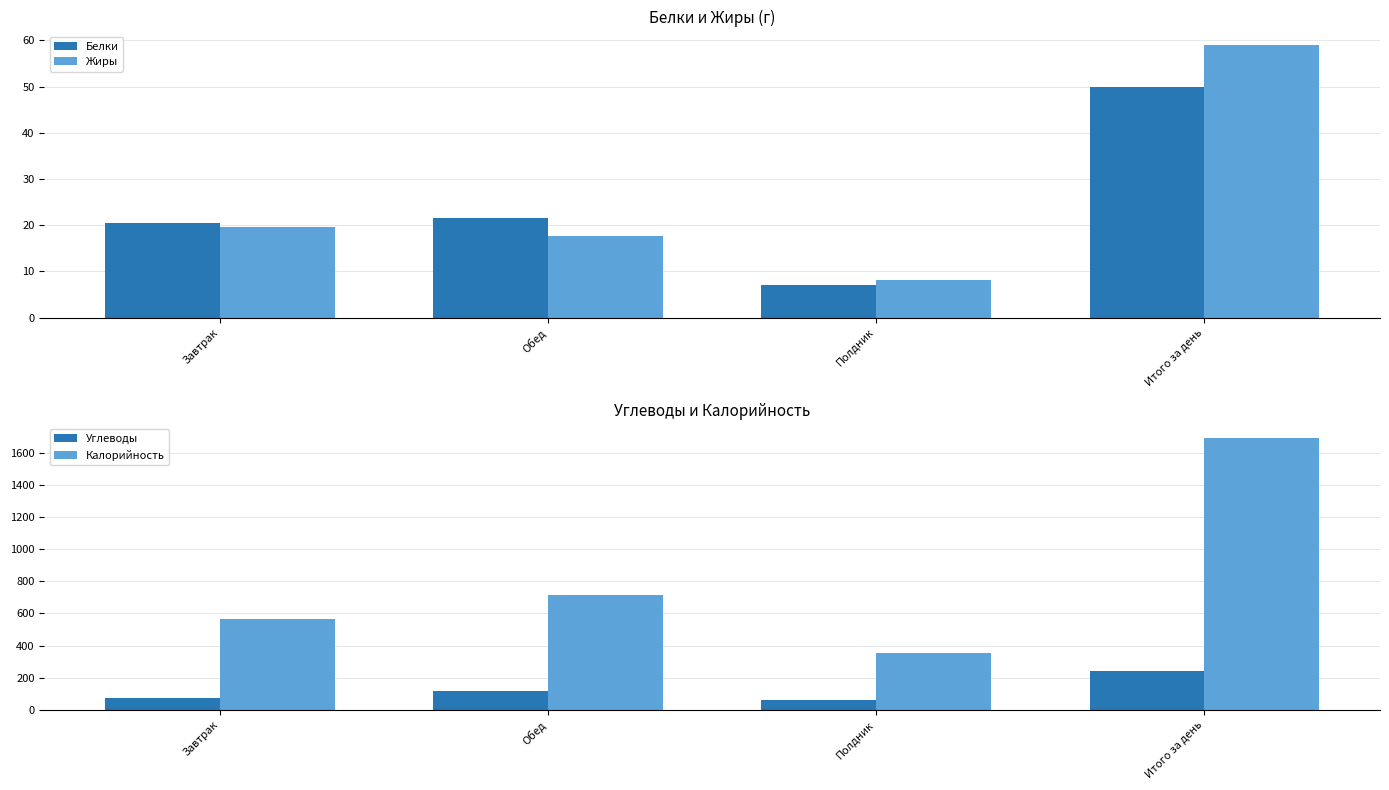

List the series in order of their peak value, highest first.

Калорийность, Углеводы, Жиры, Белки